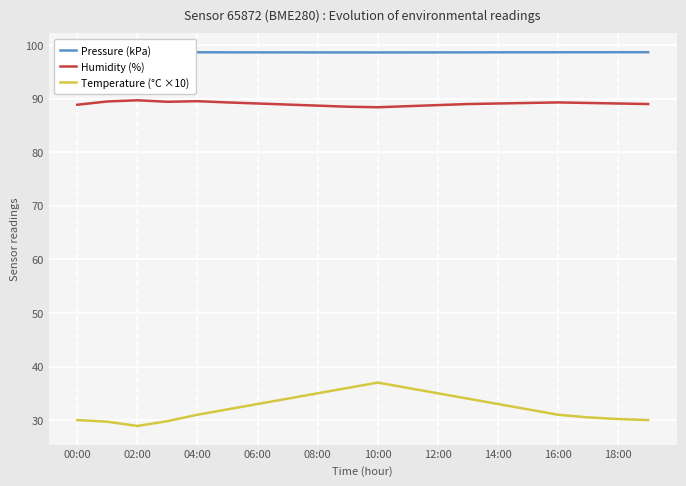

What is the lowest value of the Humidity (%) series?

88.4